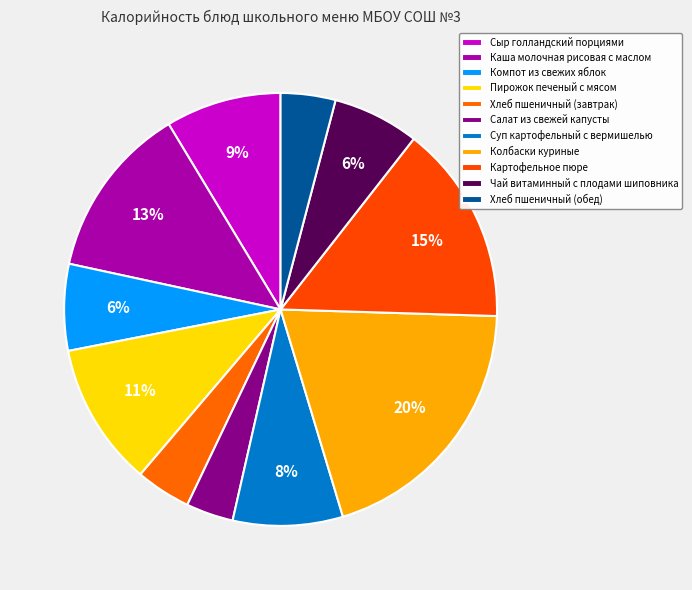

Count the number of slices in the pie.

11